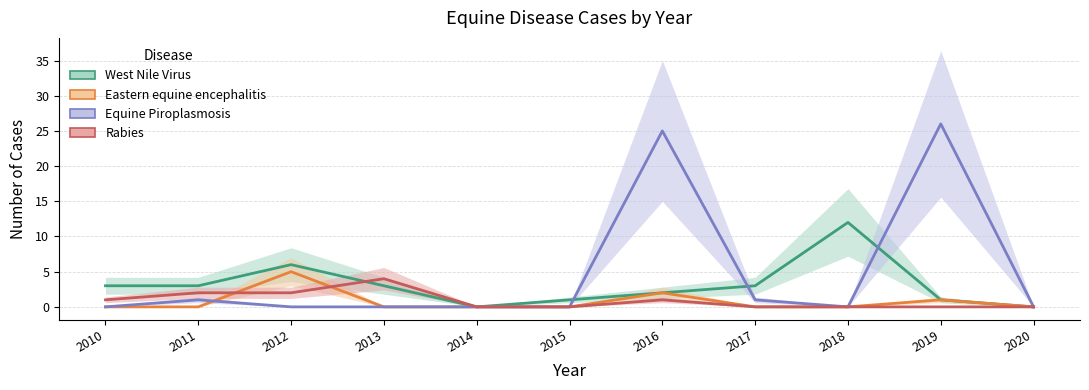

Is the value of Eastern equine encephalitis at 2019 greater than the value of West Nile Virus at 2010?

No